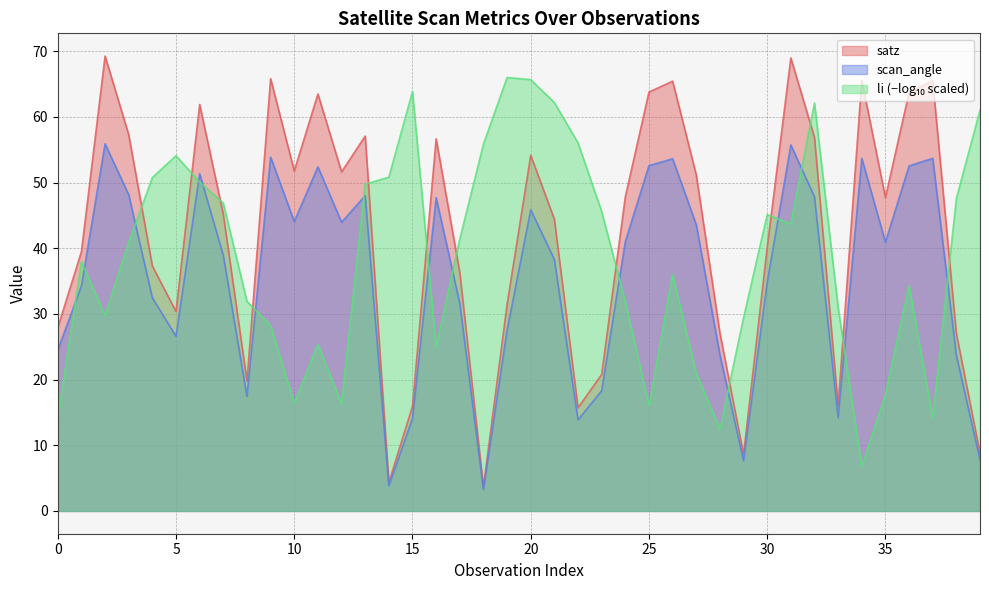

What is the minimum value for scan_angle?

3.3